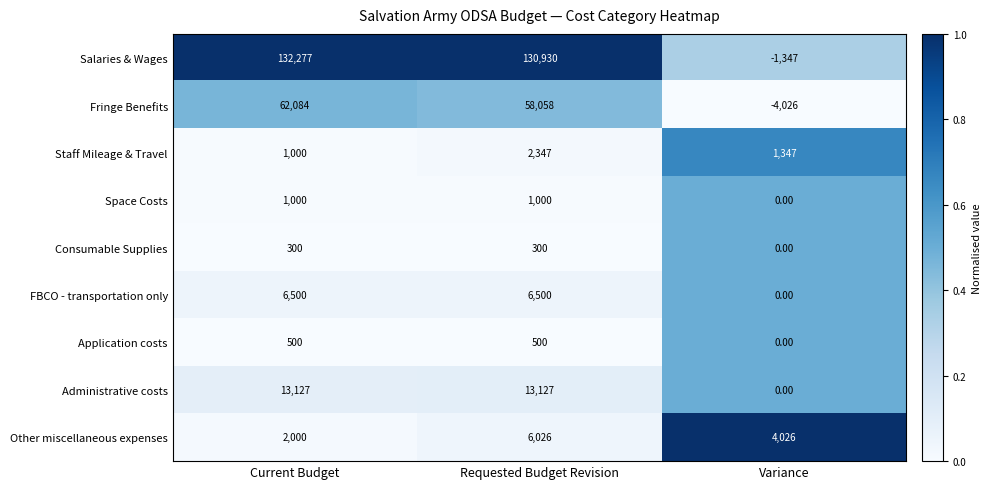

Which series has the largest total across all categories?

Salaries & Wages